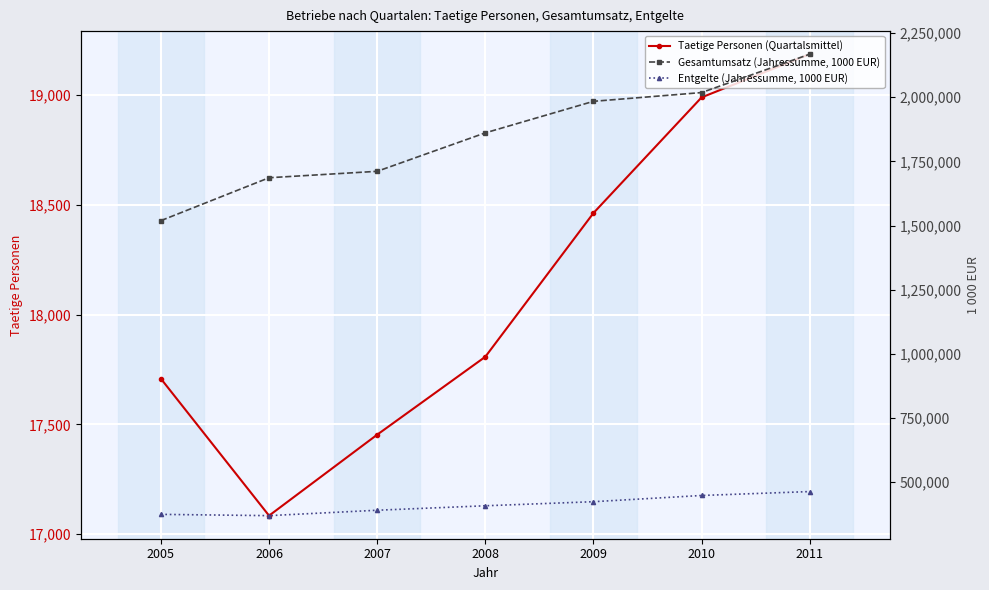

What is the smallest value displayed?

17084